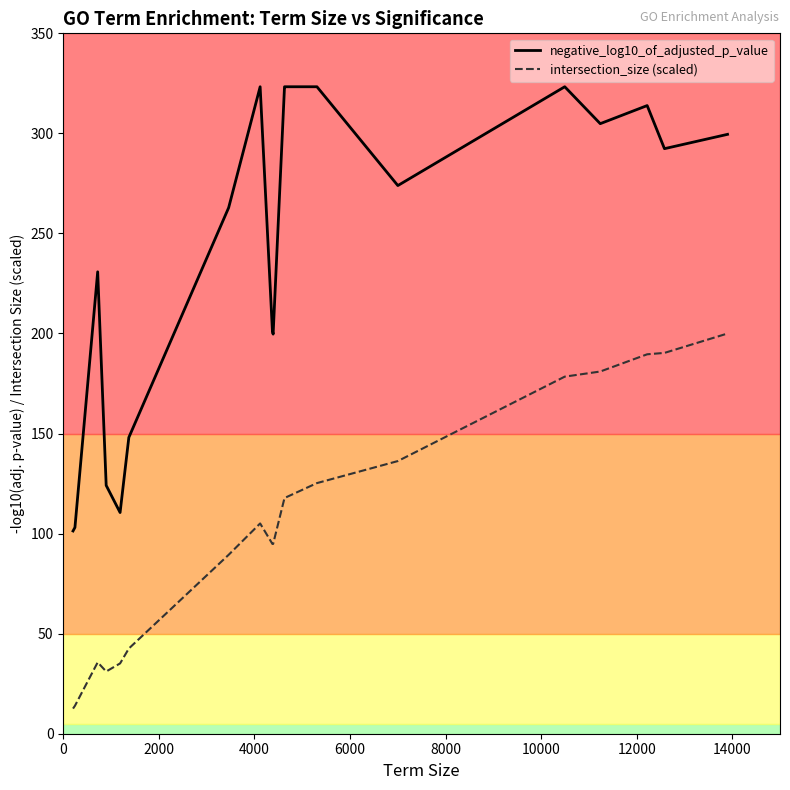

True or false: intersection_size (scaled) and negative_log10_of_adjusted_p_value intersect in this chart.

False